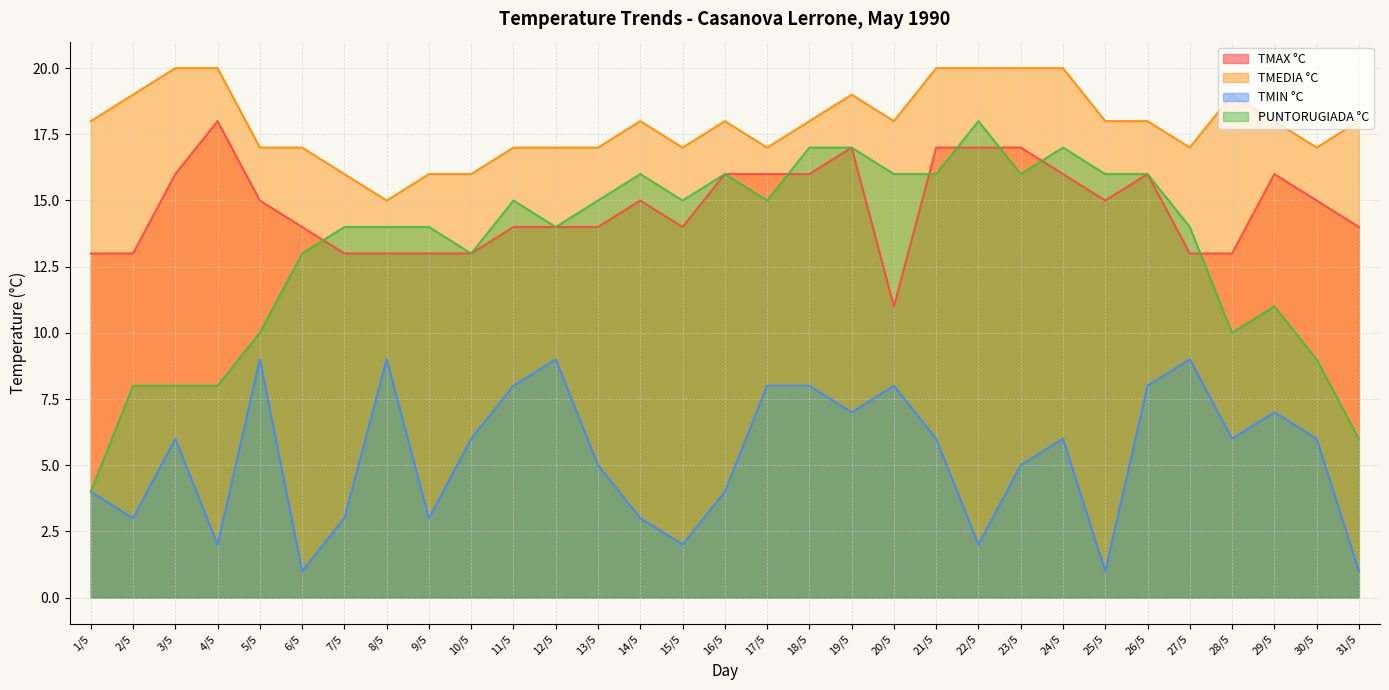

How many TMAX °C values are between 13 and 16?

25